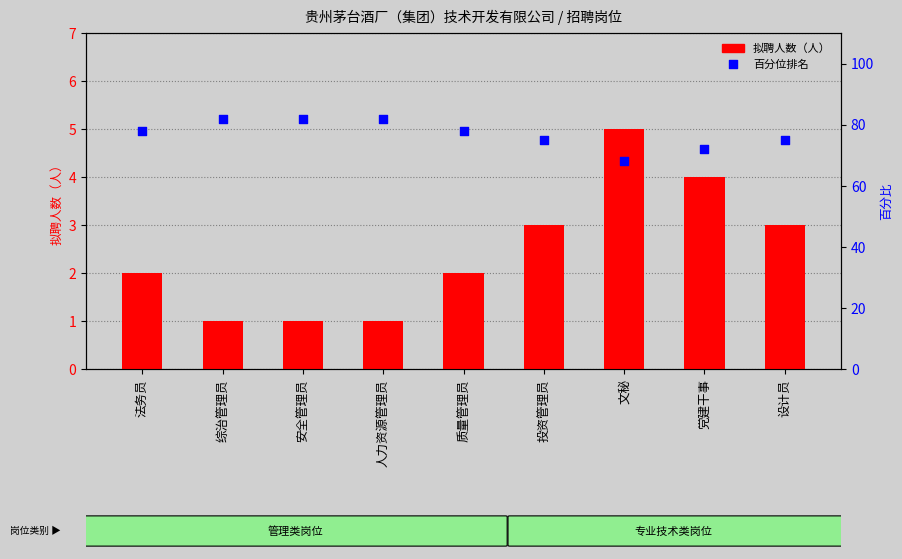

What is the total value across all series at 设计员?

78